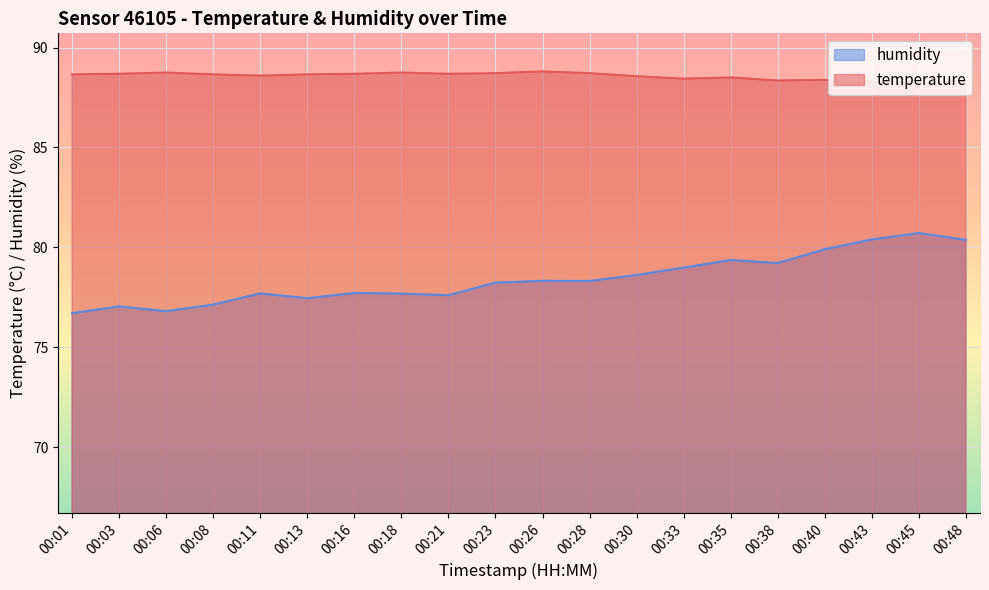

Reading left to right, extract all data points from this chart.

temperature: 88.7	88.7	88.7	88.7	88.6	88.7	88.7	88.7	88.7	88.7	88.8	88.7	88.6	88.4	88.5	88.3	88.4	88.3	88.2	88.3
humidity: 76.7	77.0	76.8	77.1	77.7	77.5	77.7	77.7	77.6	78.2	78.3	78.3	78.6	79.0	79.4	79.2	79.9	80.4	80.7	80.4